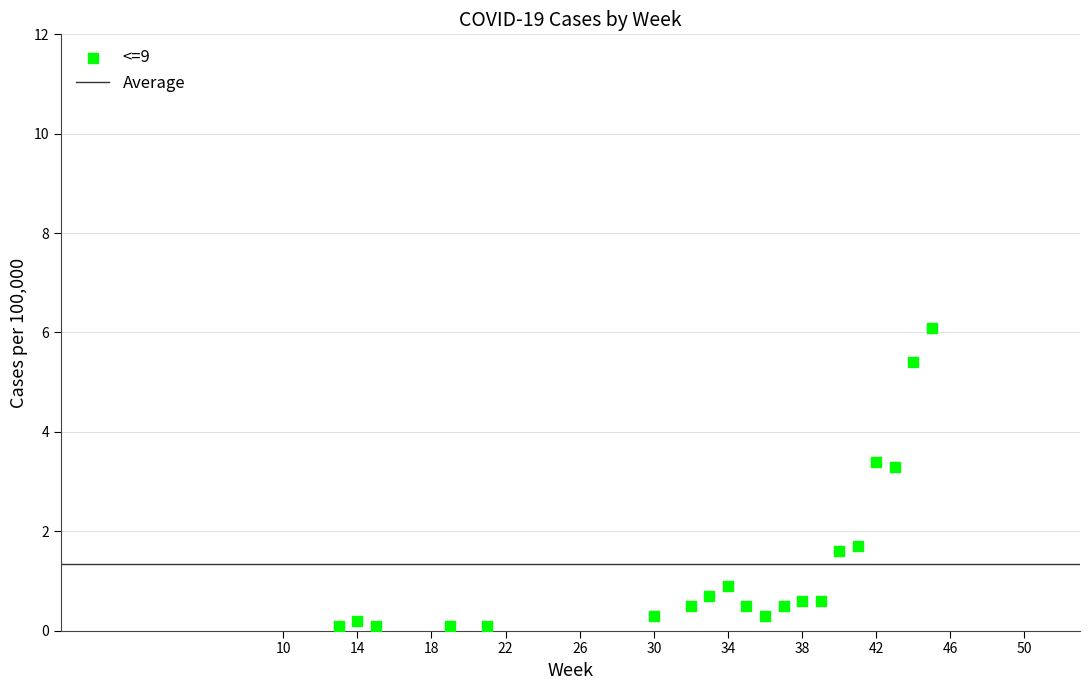

What is the range of Y values (max minus min)?

6.0